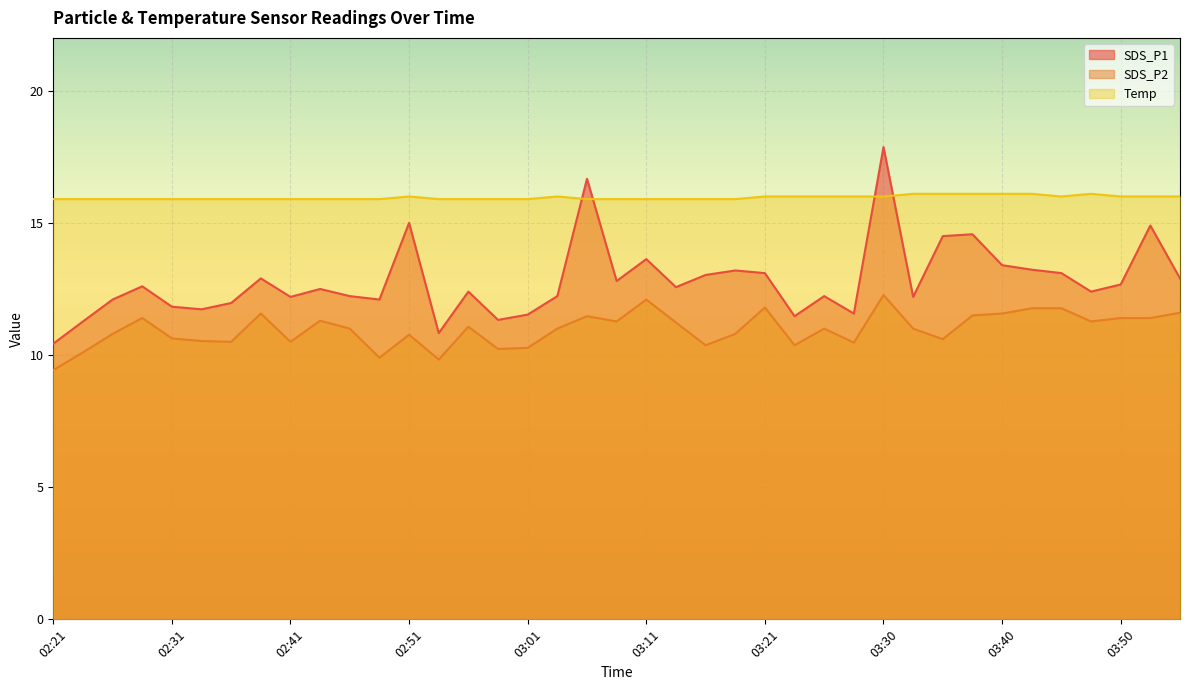

The SDS_P1 series shows 17.6 at 03:28. True or false?

False